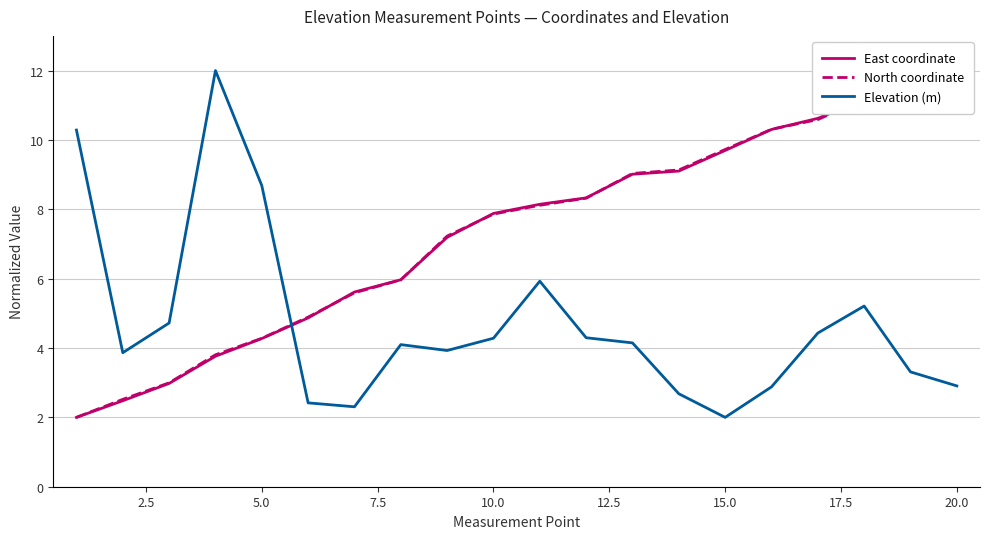

How many intersections are there between East coordinate and North coordinate?

6